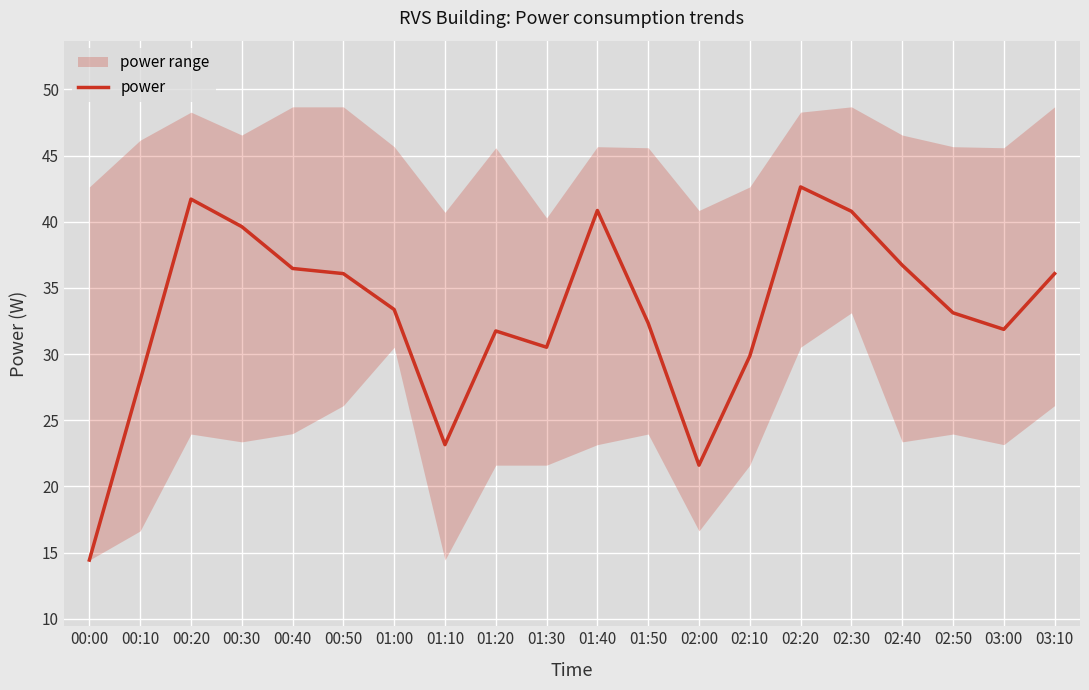

How many data points does each series have?

20